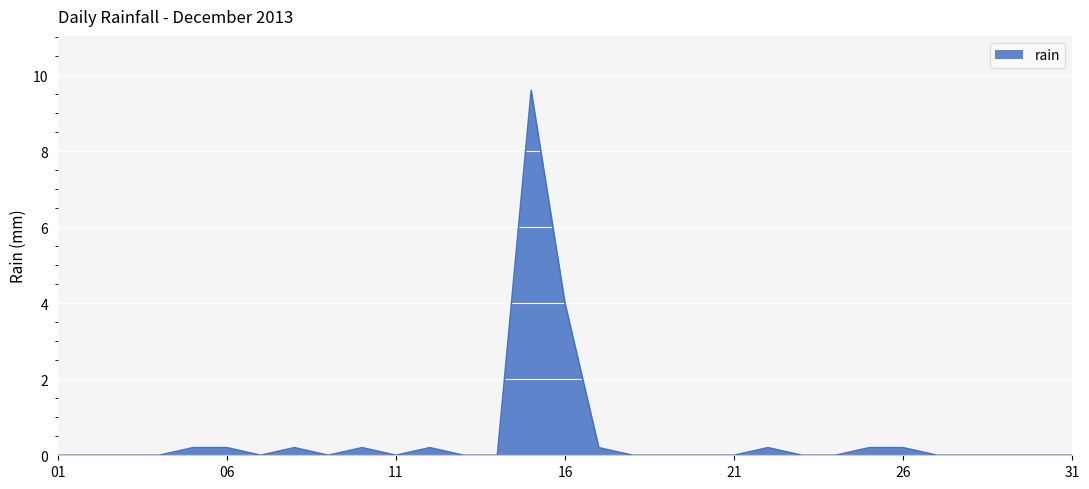

How many categories are shown in the chart?

31